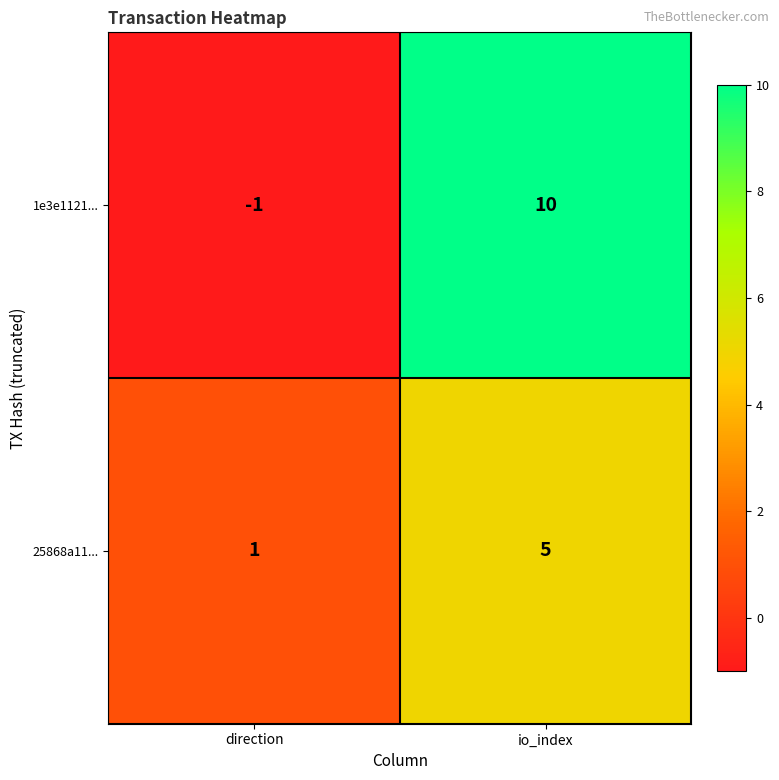

Which series has the widest spread of values?

1e3e1121...